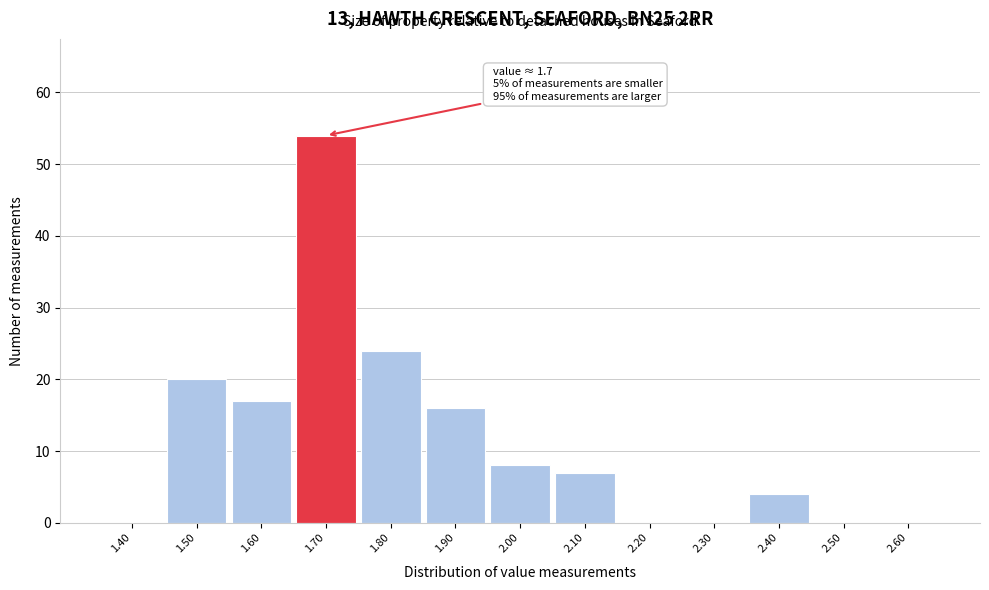

Over which range of the x-axis is the bar tallest?

1.65 to 1.75